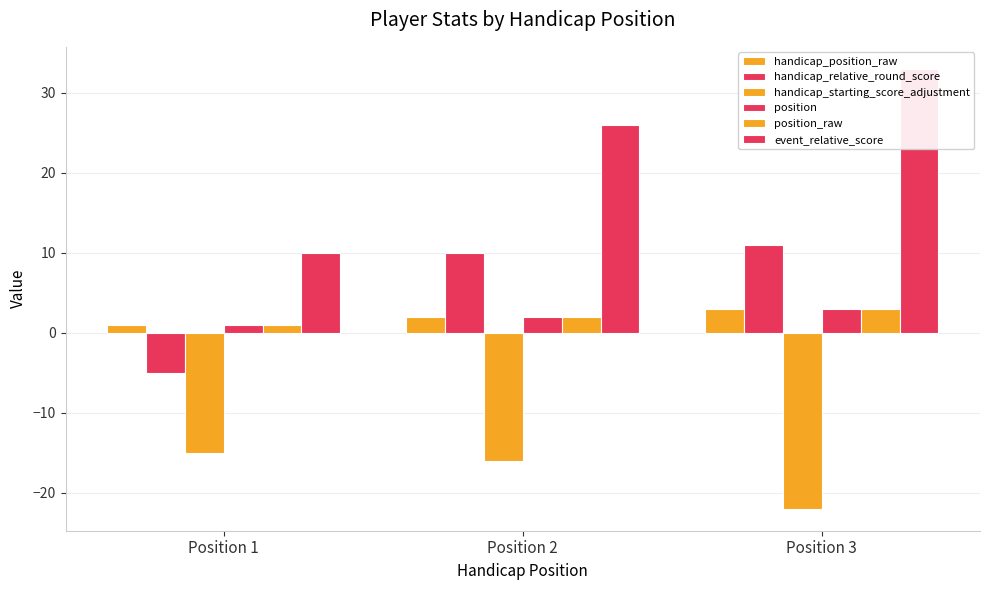

Read the handicap_position_raw value at Position 1.

1